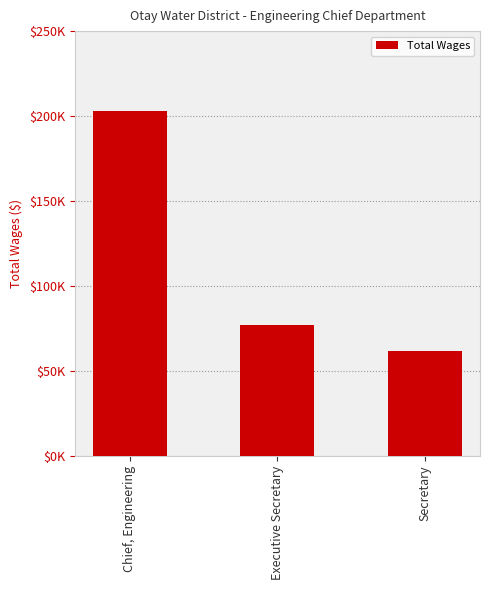

Reading right to left, list all the values displayed in this chart.

61701	77136	203257